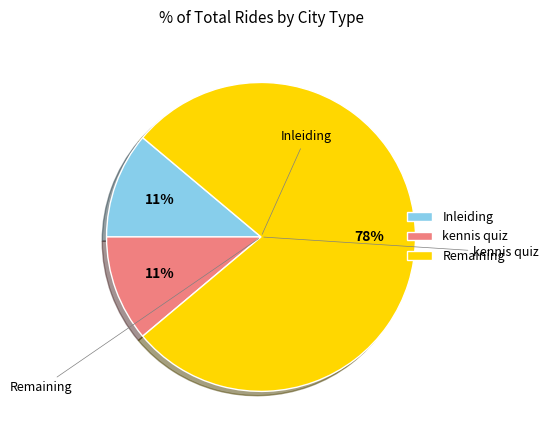

Is kennis quiz the majority of the pie?

No